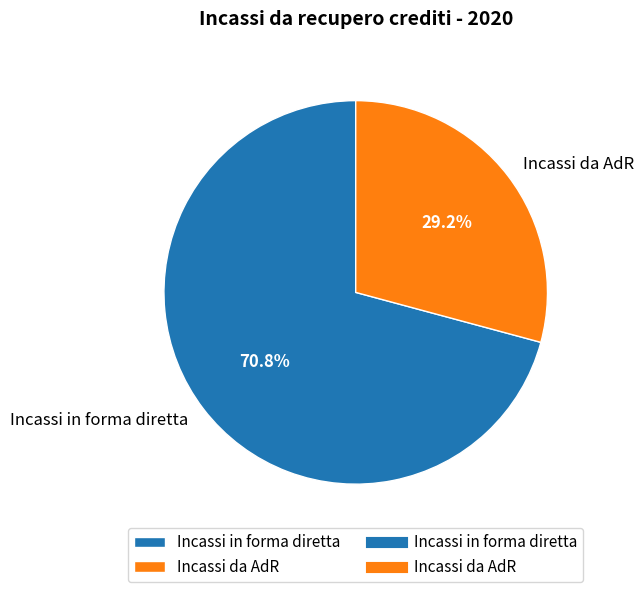

Count the number of slices in the pie.

2